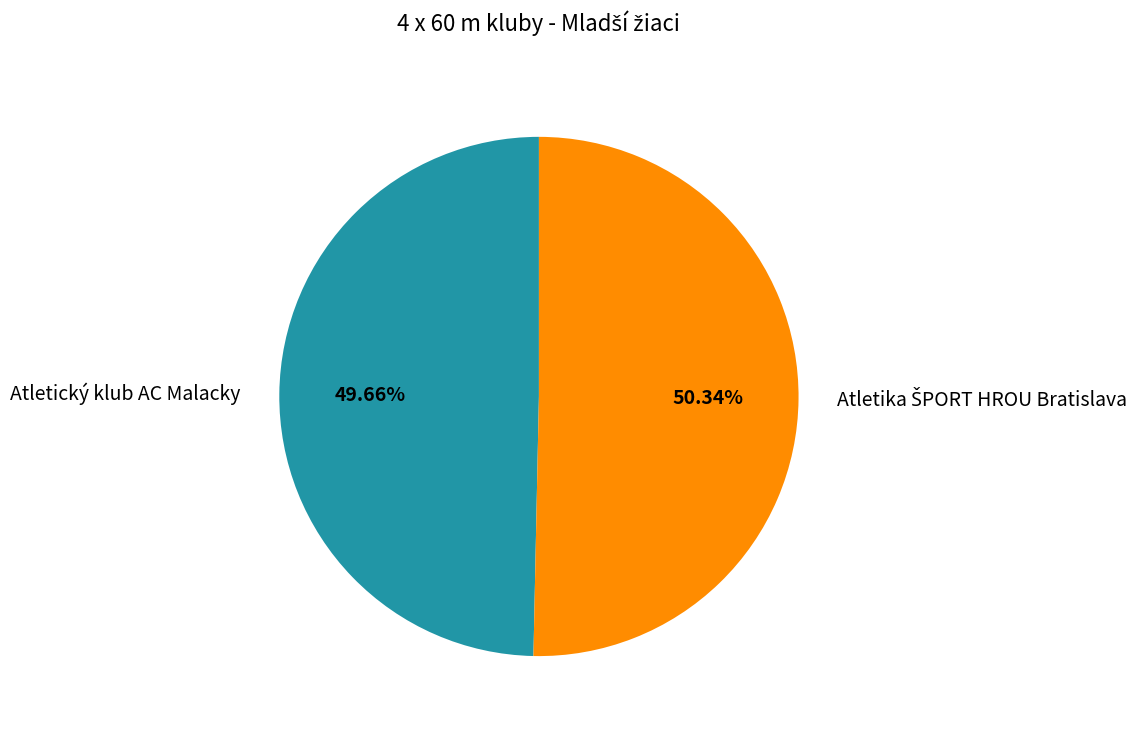

How many slices are in this pie chart?

2